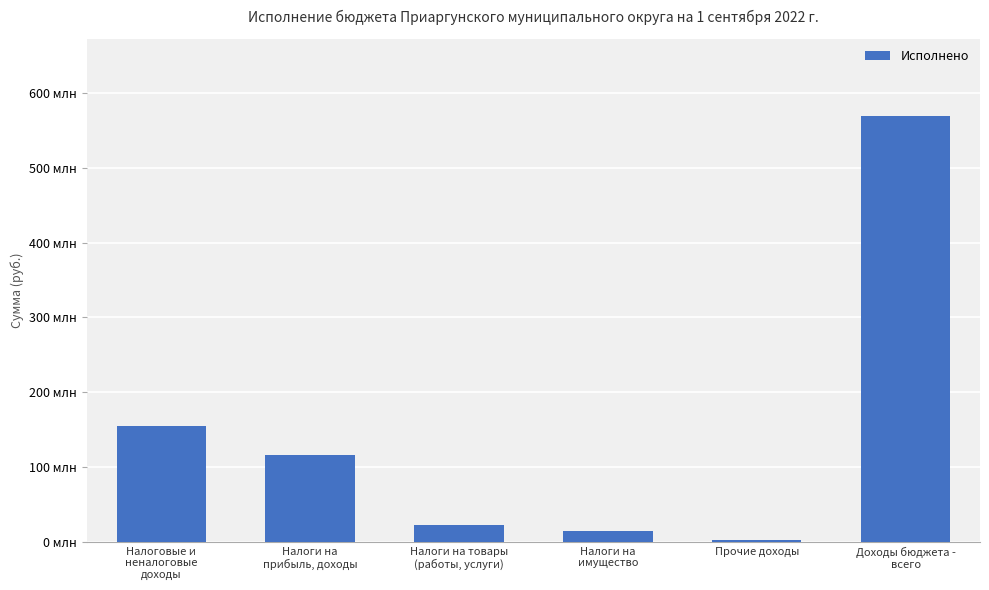

The value at Прочие доходы is 2963538.0. True or false?

True